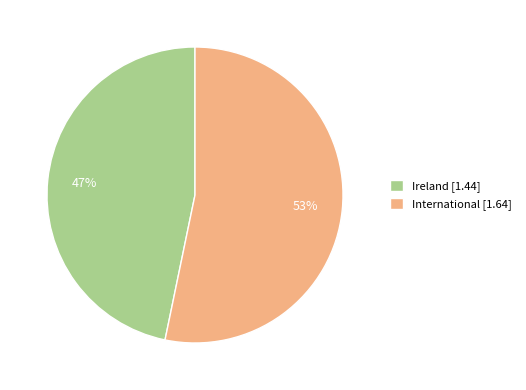

Combined, do International [1.64] and Ireland [1.44] account for over 50%?

Yes